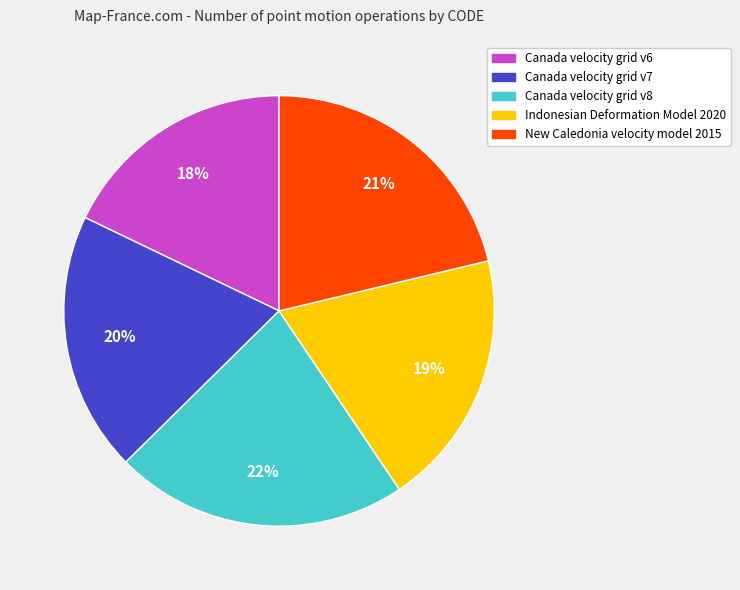

Between Canada velocity grid v8 and New Caledonia velocity model 2015, which is larger?

Canada velocity grid v8